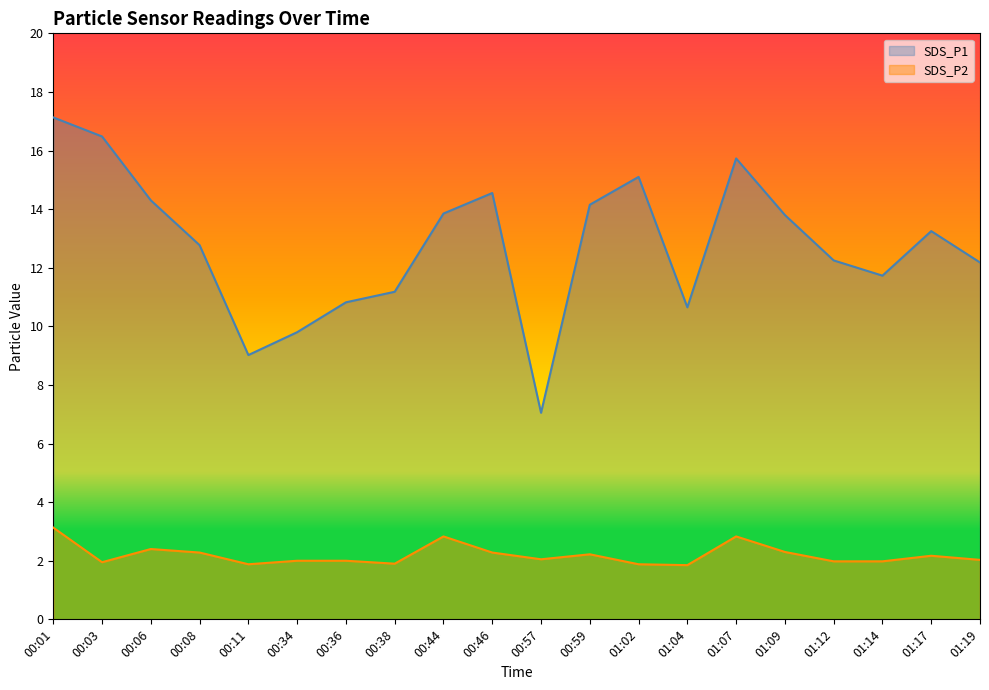

True or false: SDS_P2 and SDS_P1 intersect in this chart.

False